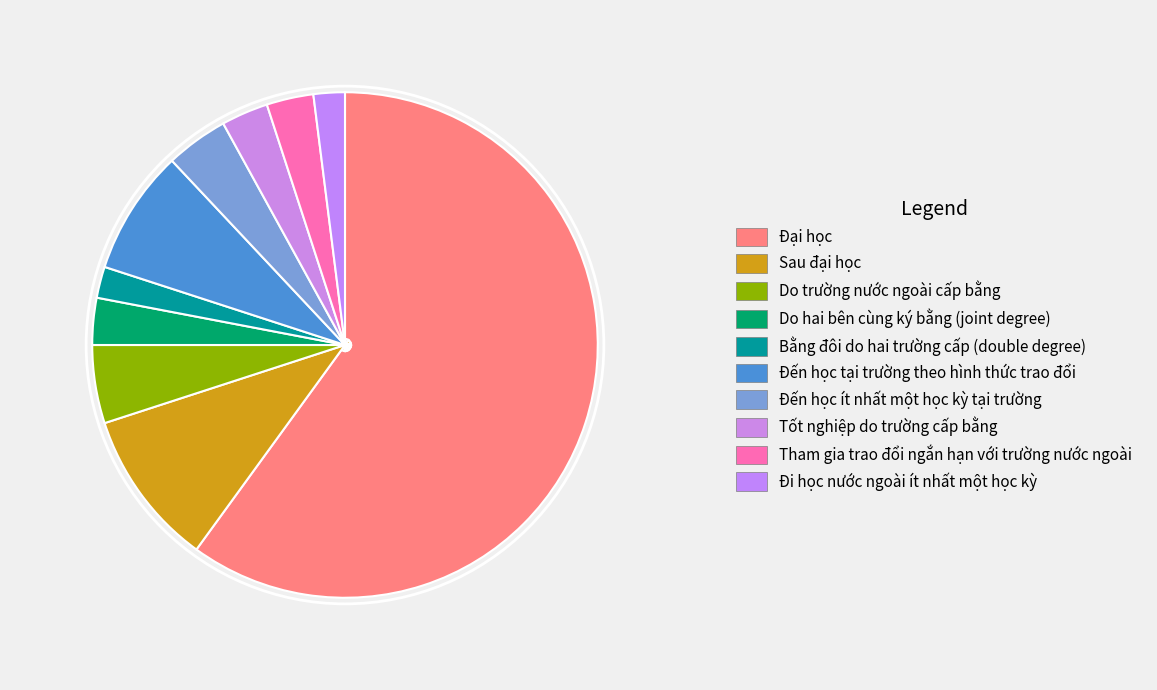

How many segments does this pie chart have?

10